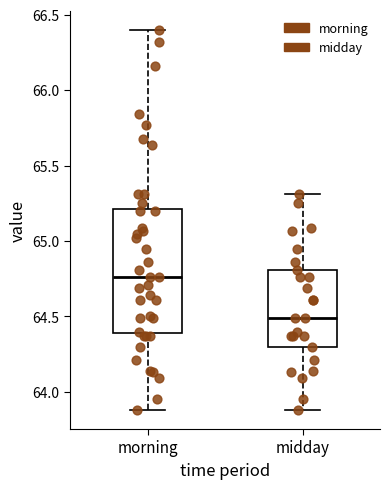

Which box's median line is the lowest?

midday